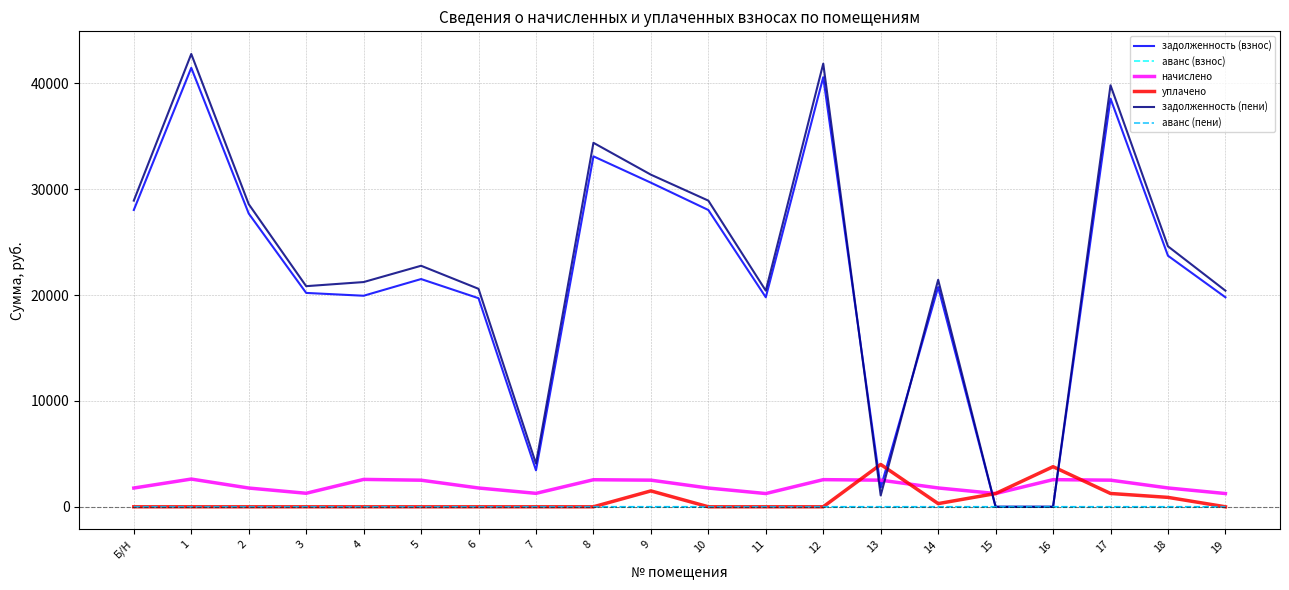

Which series has the widest spread of values?

задолженность (пени)